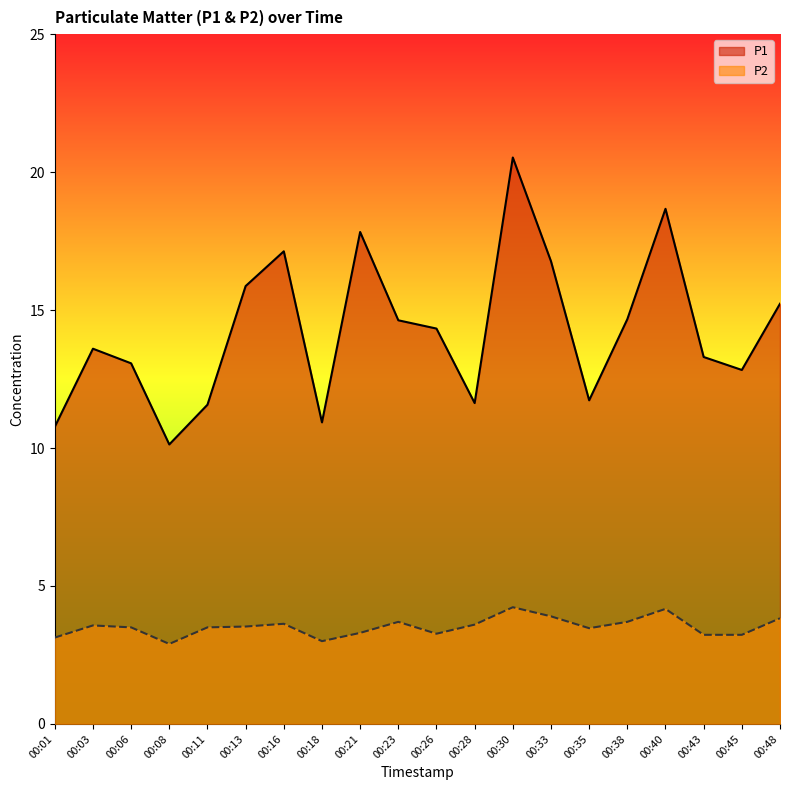

What is the value of the P2 point at the 1st from the left?

3.1